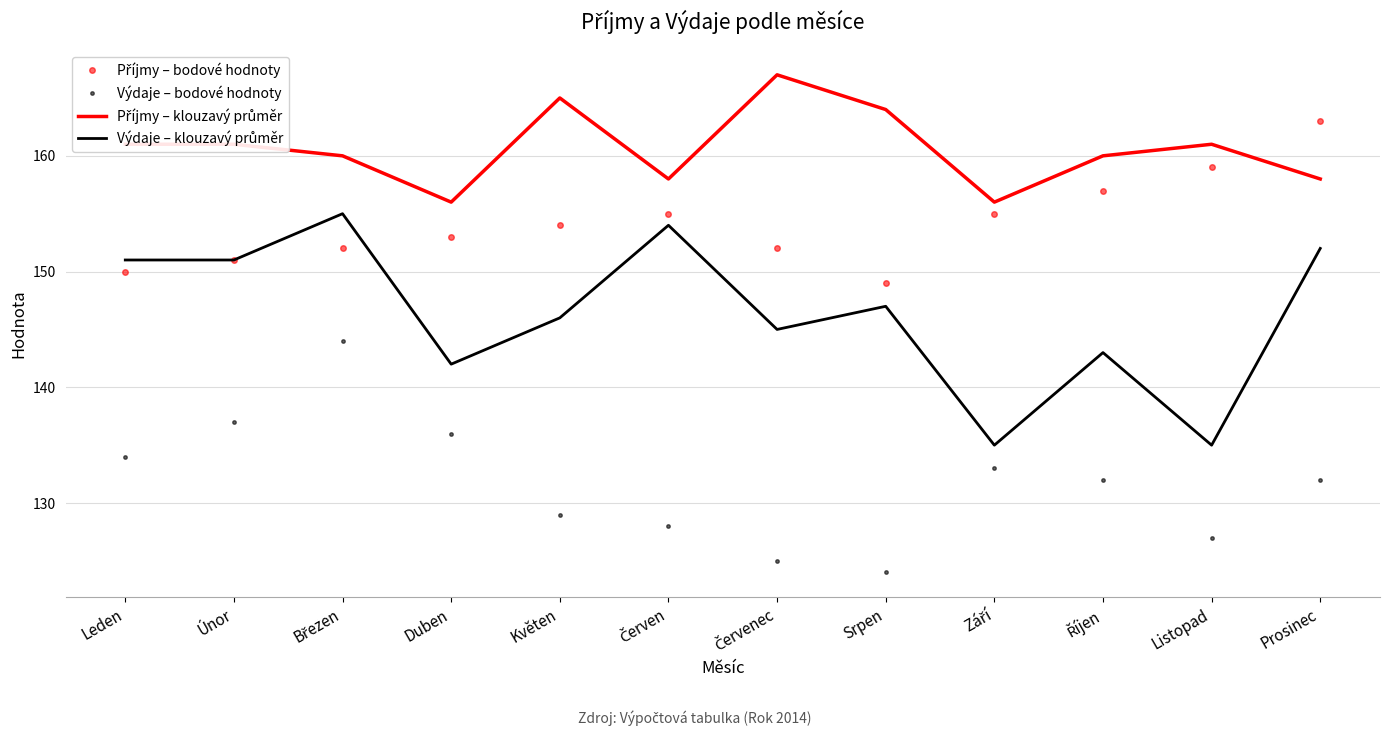

What is the minimum value shown in the chart?

124